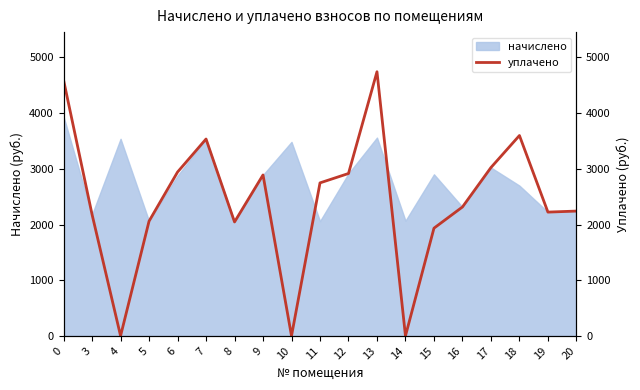

Where is the data nearest to the value 2372?

16